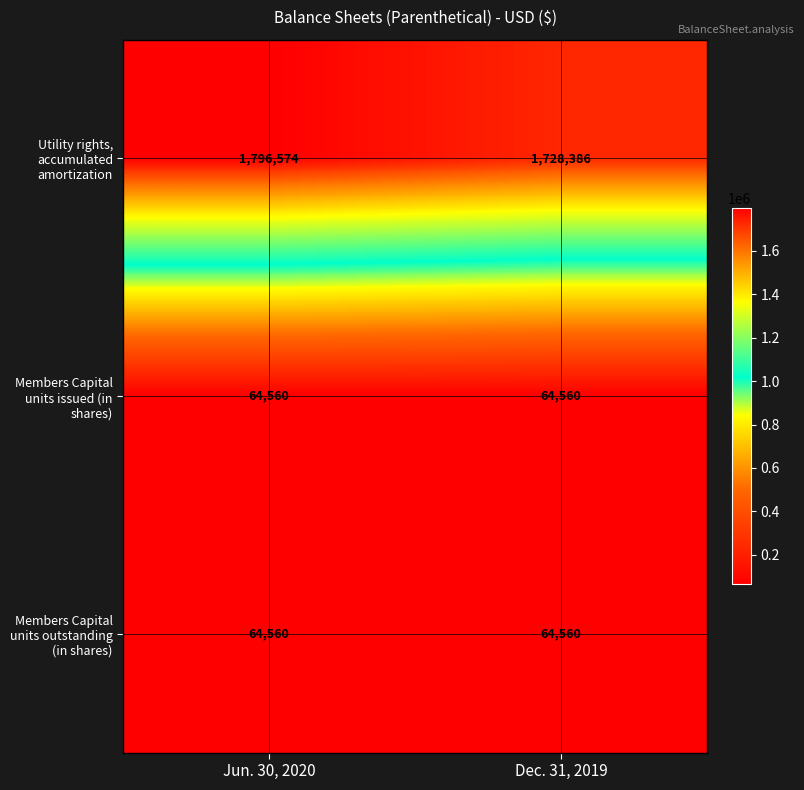

What is the total value across all series at Dec. 31, 2019?

1857506